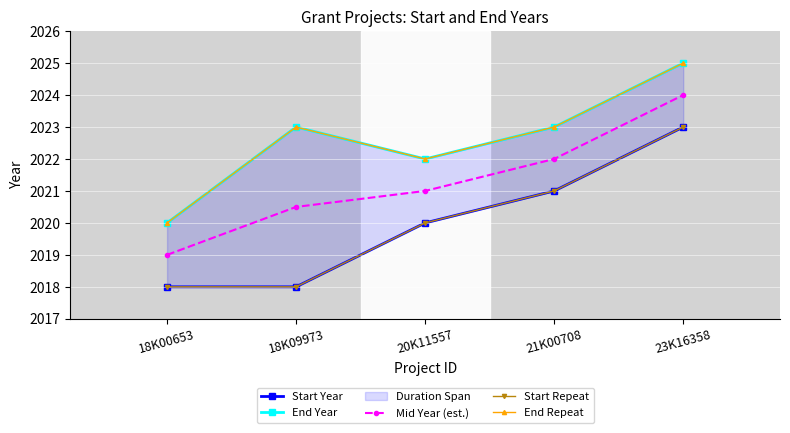

True or false: Mid Year (est.) and Start Year cross at least once.

False